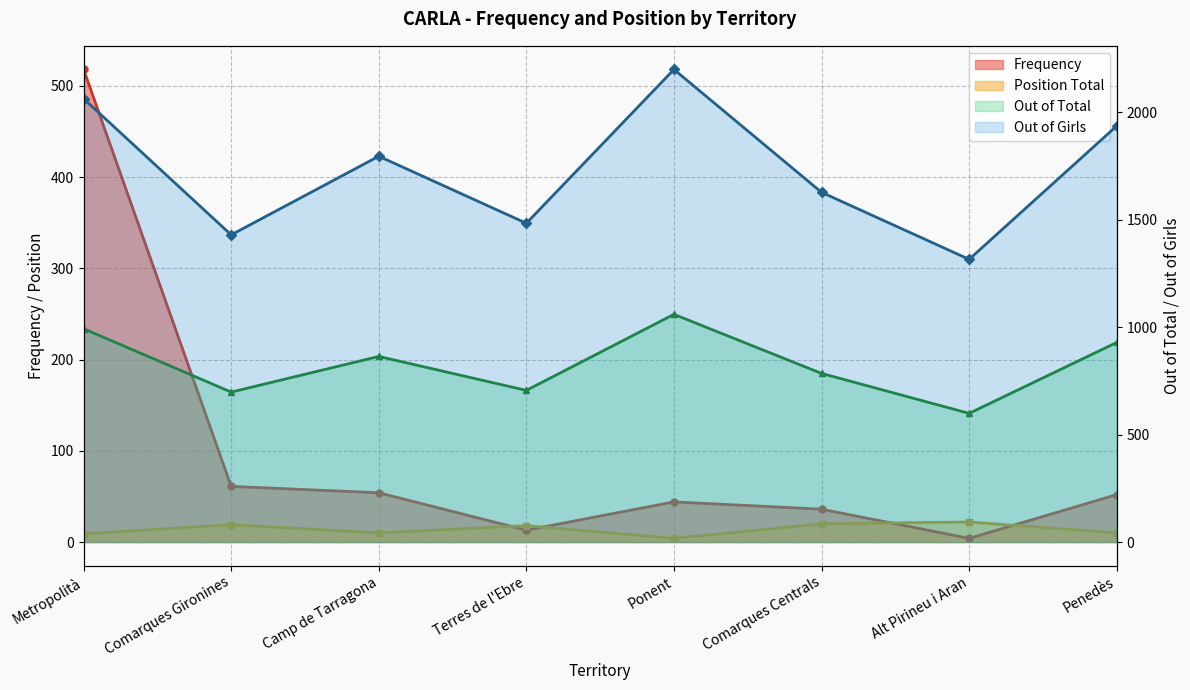

Is the value of Position Total at Alt Pirineu i Aran greater than the value of out Girls at Comarques Centrals?

No